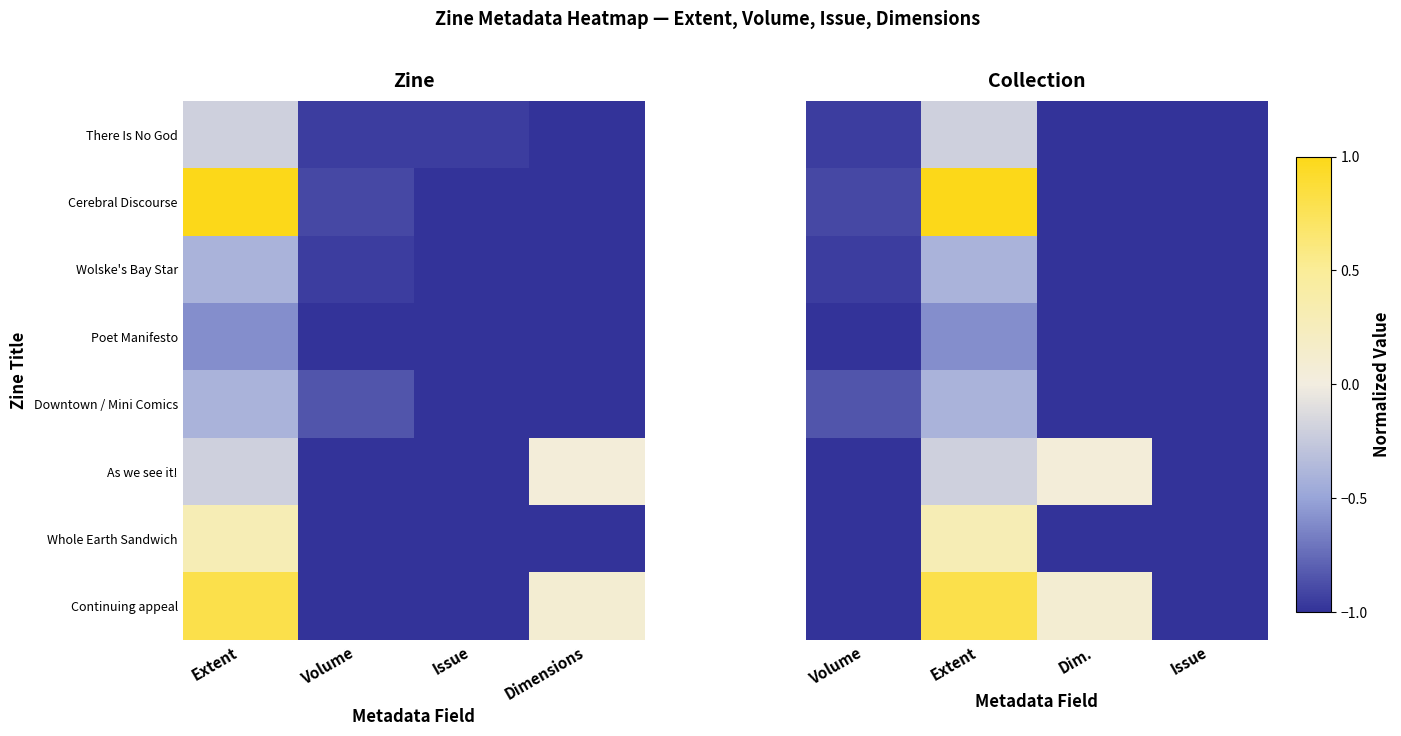

The value of There Is No God at Dim. is -1.0. True or false?

True